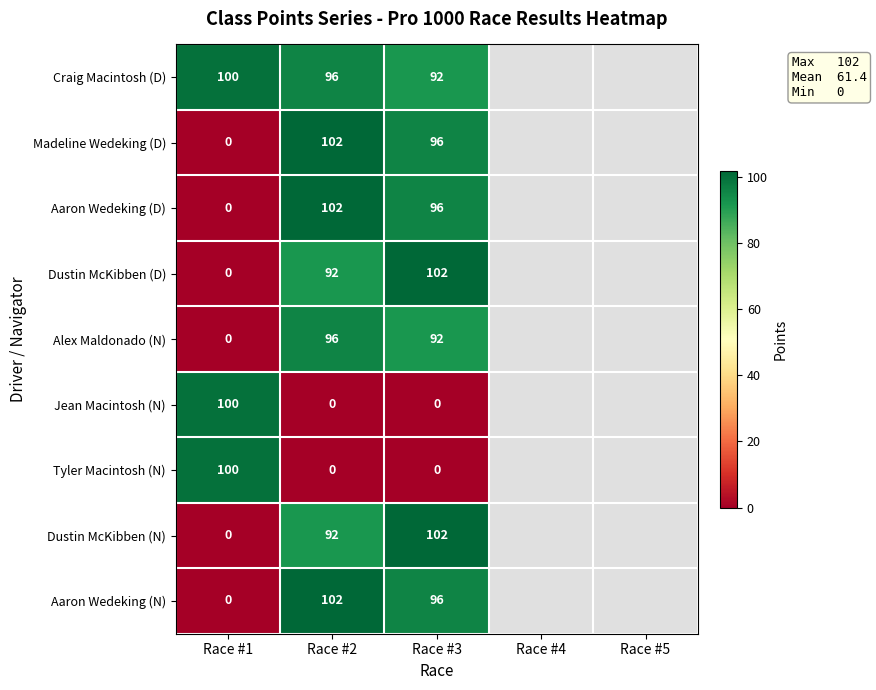

Which label corresponds to the smallest value in the chart?

Race #1